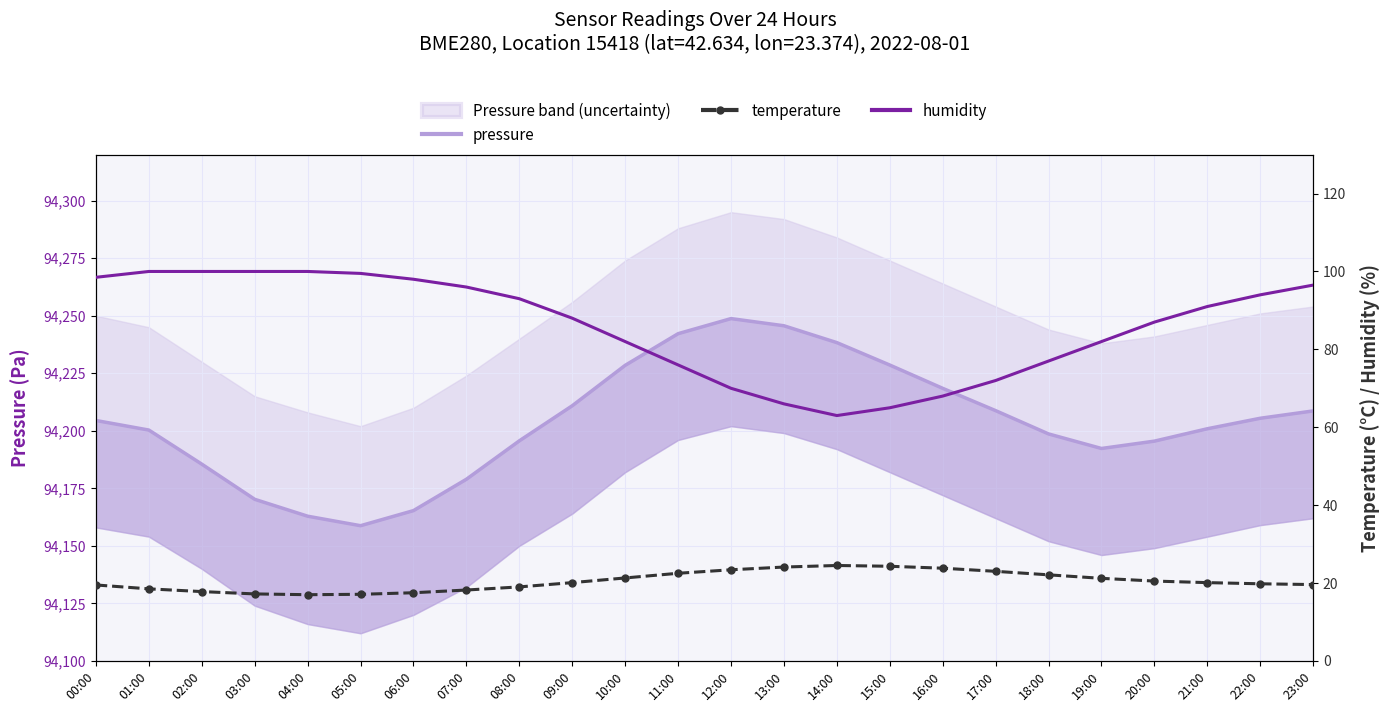

True or false: humidity has a value of 96.5 at 23:00.

True